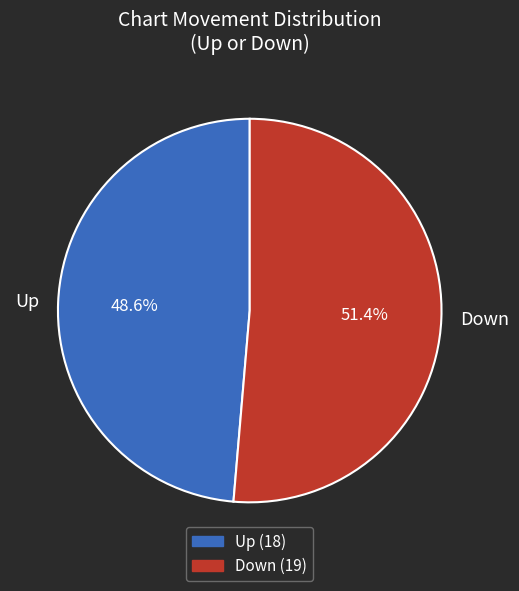

The Down slice represents 40% of the pie. True or false?

False